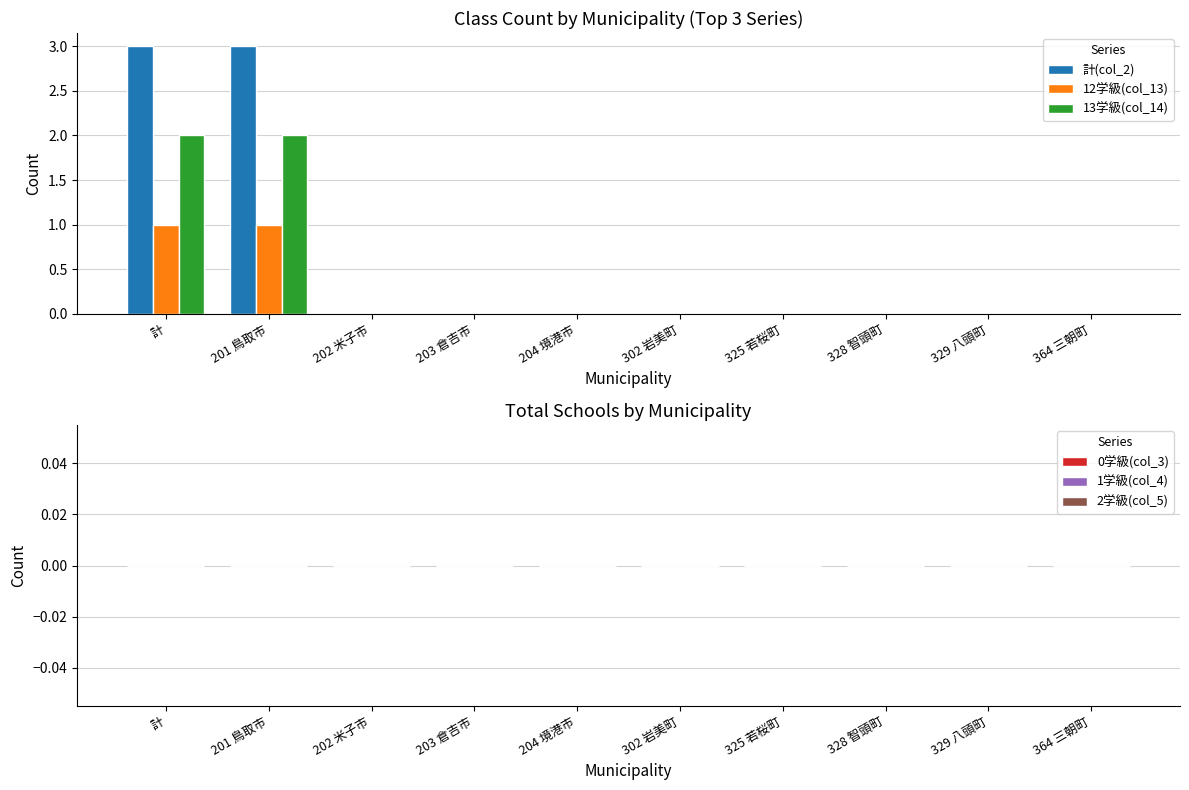

True or false: 13学級(col_14) has a value of 2 at 201 鳥取市.

True